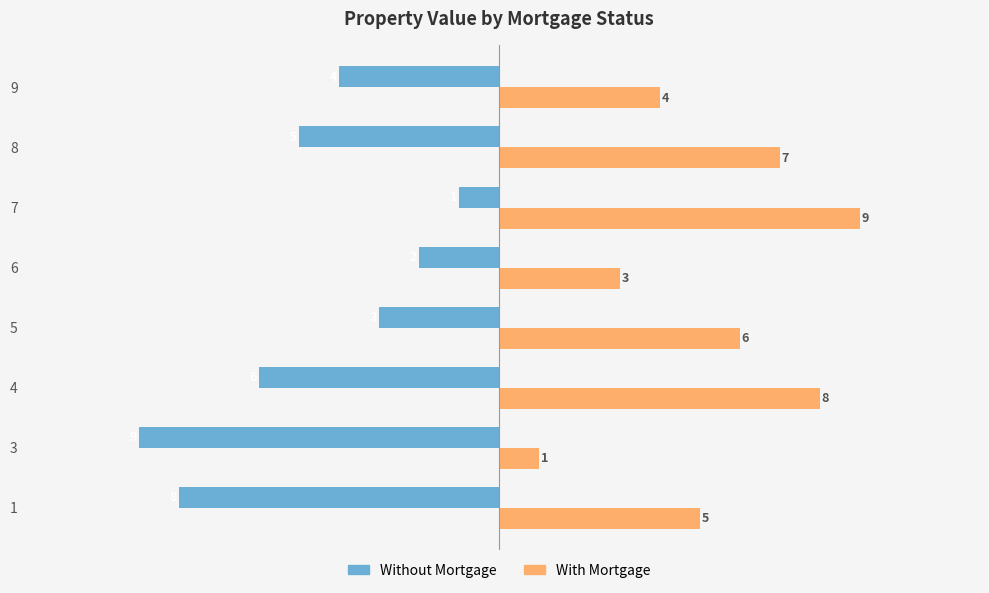

How many data points in With Mortgage are less than 6?

4